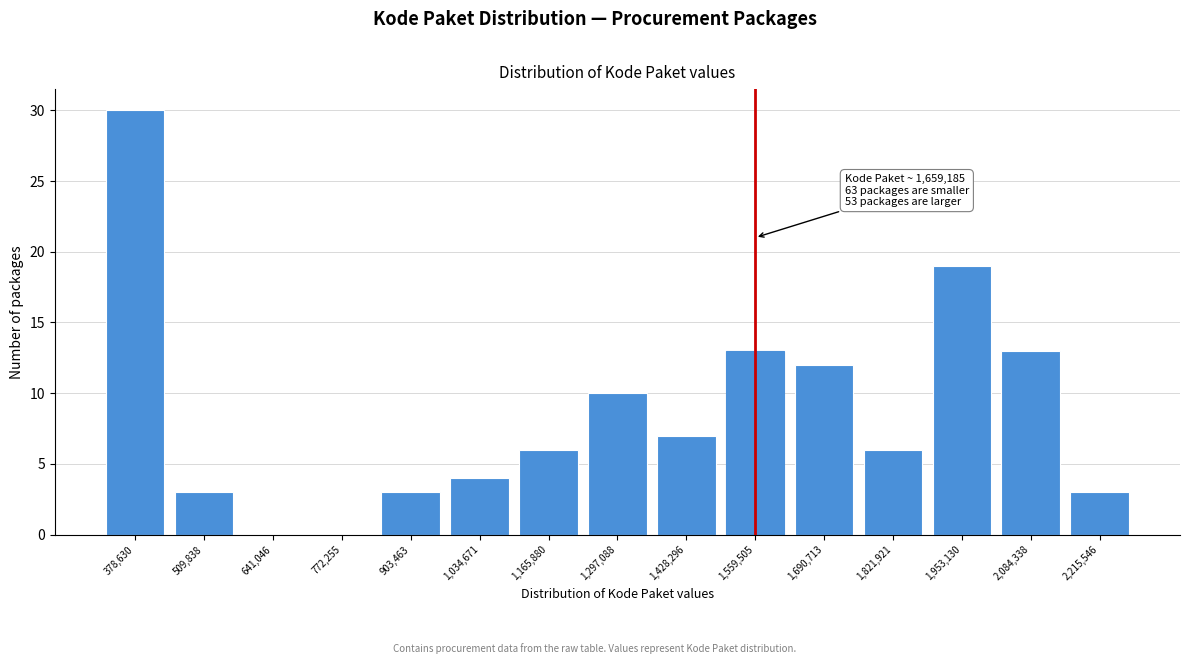

Reading right to left, extract all data points from this chart.

2,215,546=3	2,084,338=13	1,953,130=19	1,821,921=6	1,690,713=12	1,559,505=13	1,428,296=7	1,297,088=10	1,165,880=6	1,034,671=4	903,463=3	772,255=0	641,046=0	509,838=3	378,630=30